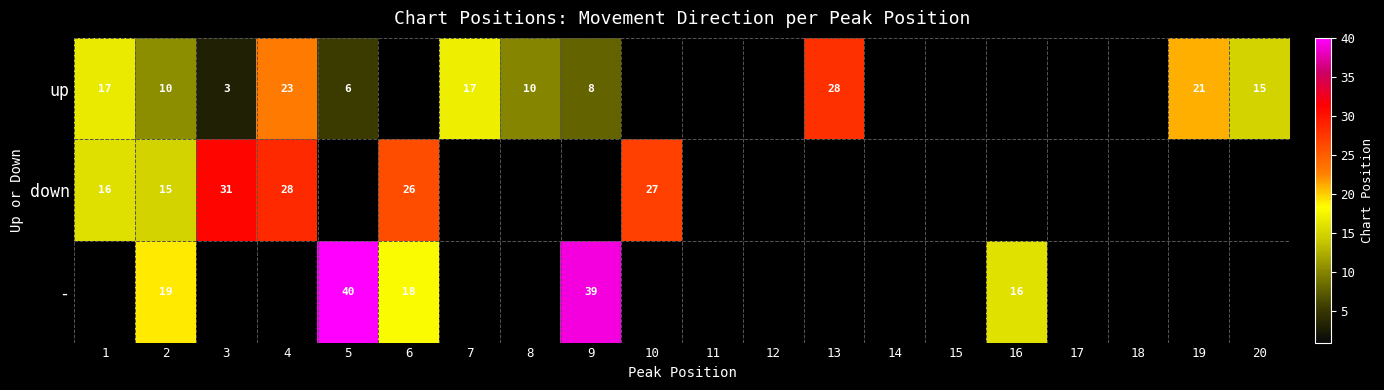

How many categories are shown in the chart?

20